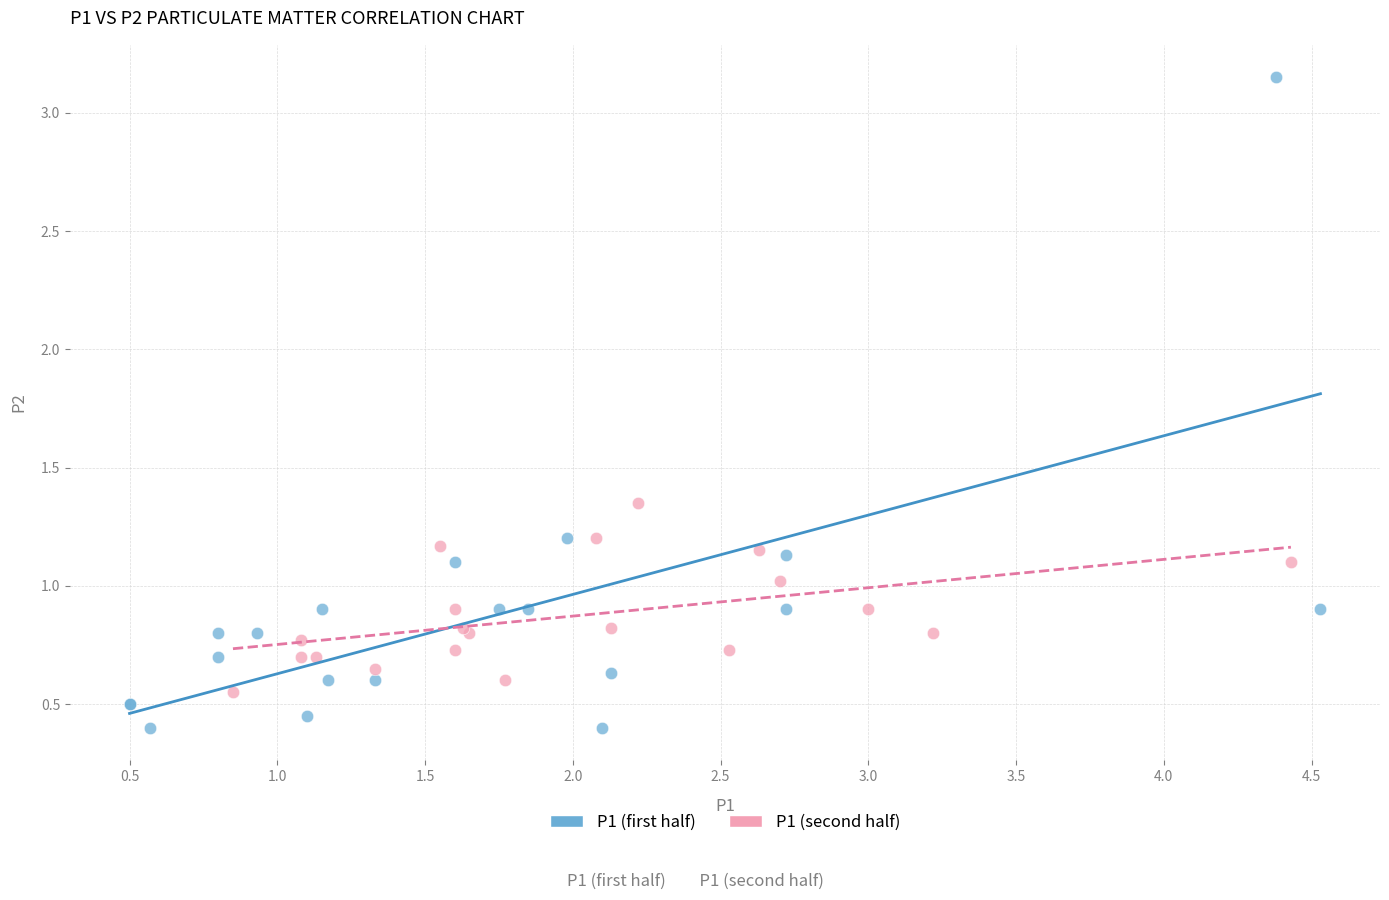

Which series contains the lowest Y value?

P1 (first half)